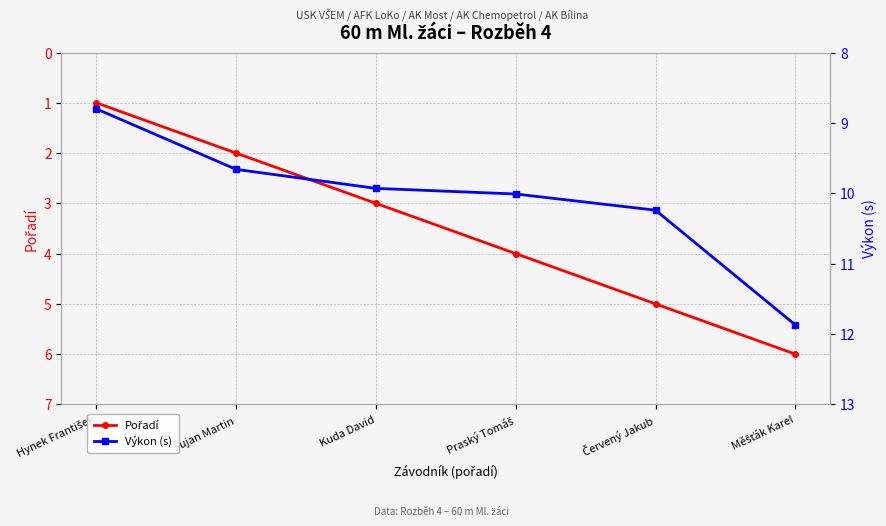

Count the Pořadí values in the range 2 to 5.

4